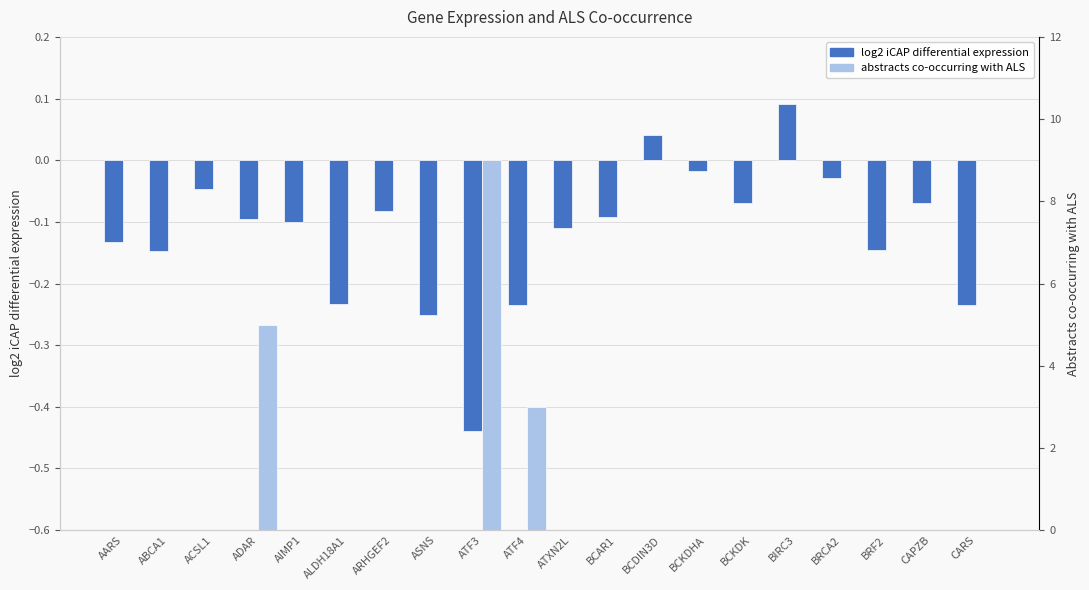

How many bars are there in total?

40